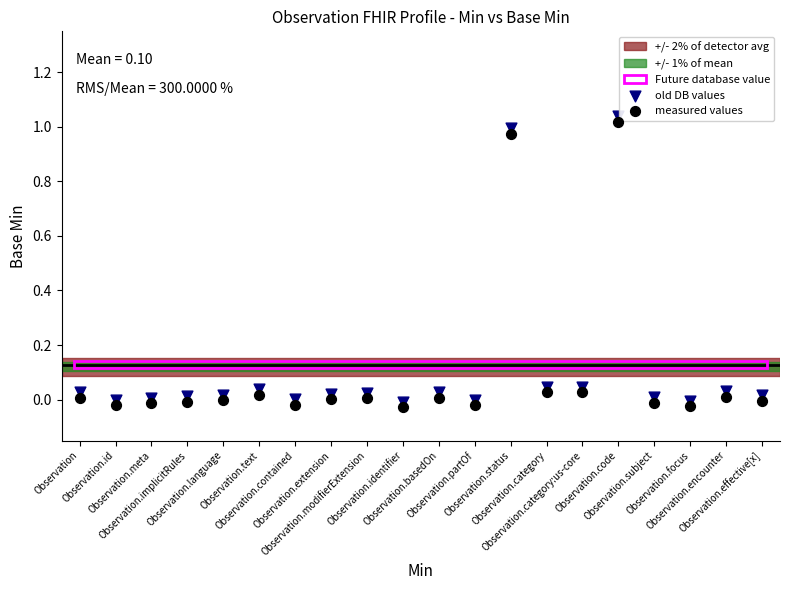

Which series contains the highest Y value?

old DB values